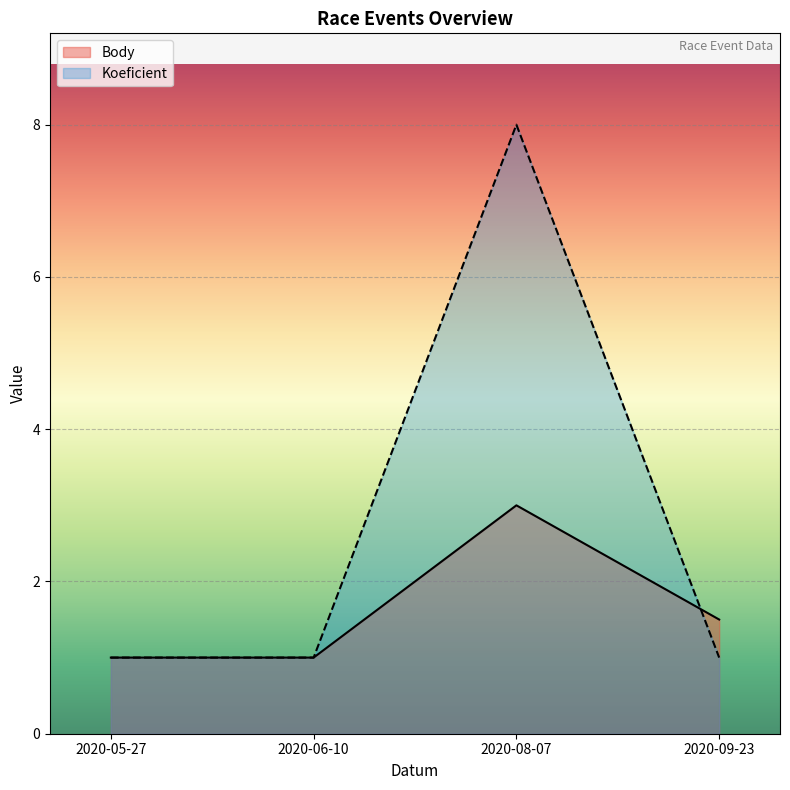

What is the value of the Koeficient point at the 1st from the left?

1.0